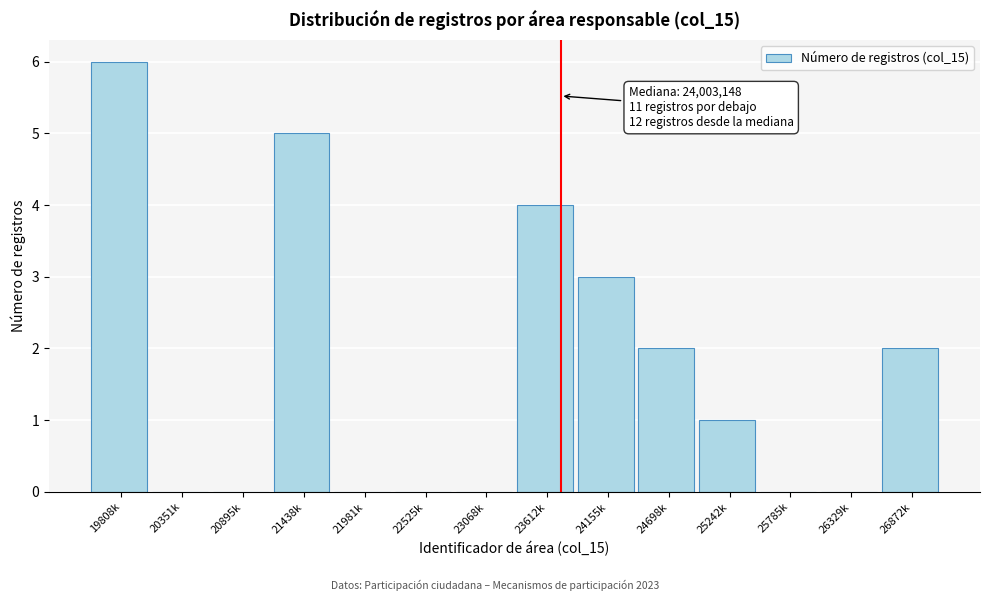

Reading right to left, what are all the values shown in this chart?

26872k=2	26329k=0	25785k=0	25242k=1	24698k=2	24155k=3	23612k=4	23068k=0	22525k=0	21981k=0	21438k=5	20895k=0	20351k=0	19808k=6